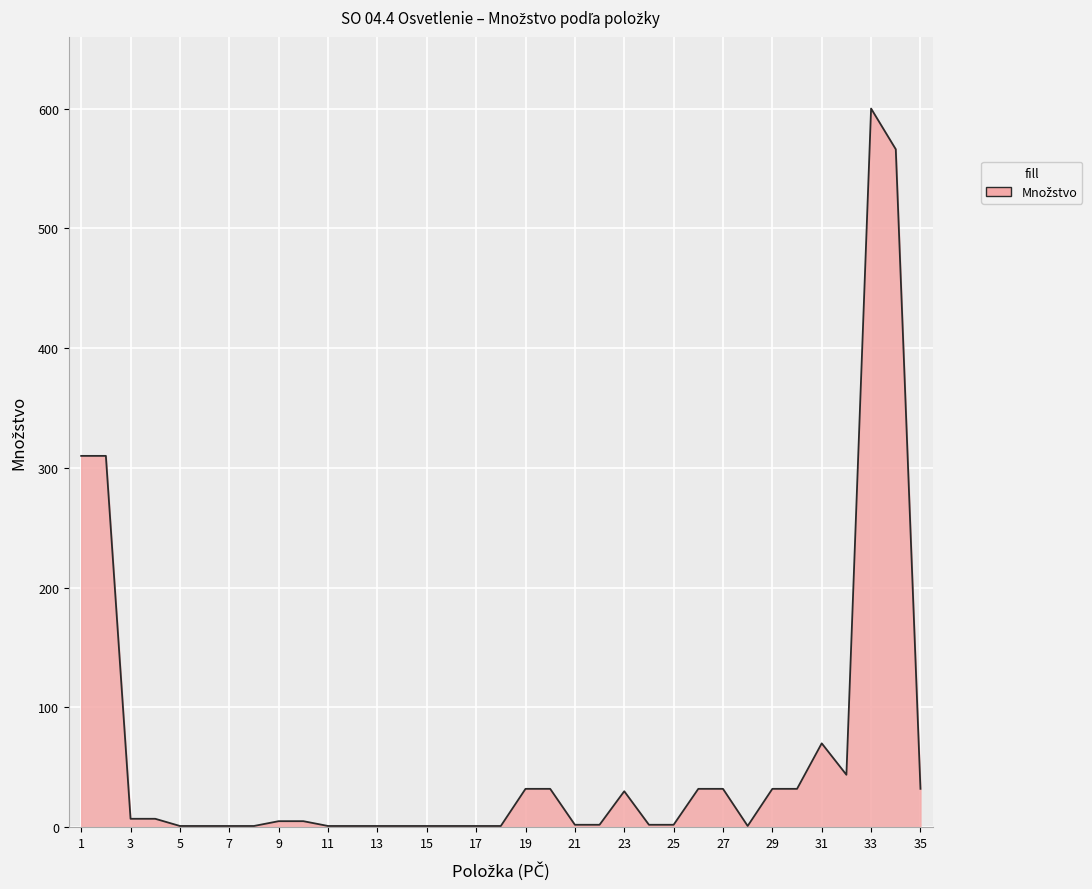

What is the maximum value shown in the chart?

600.0